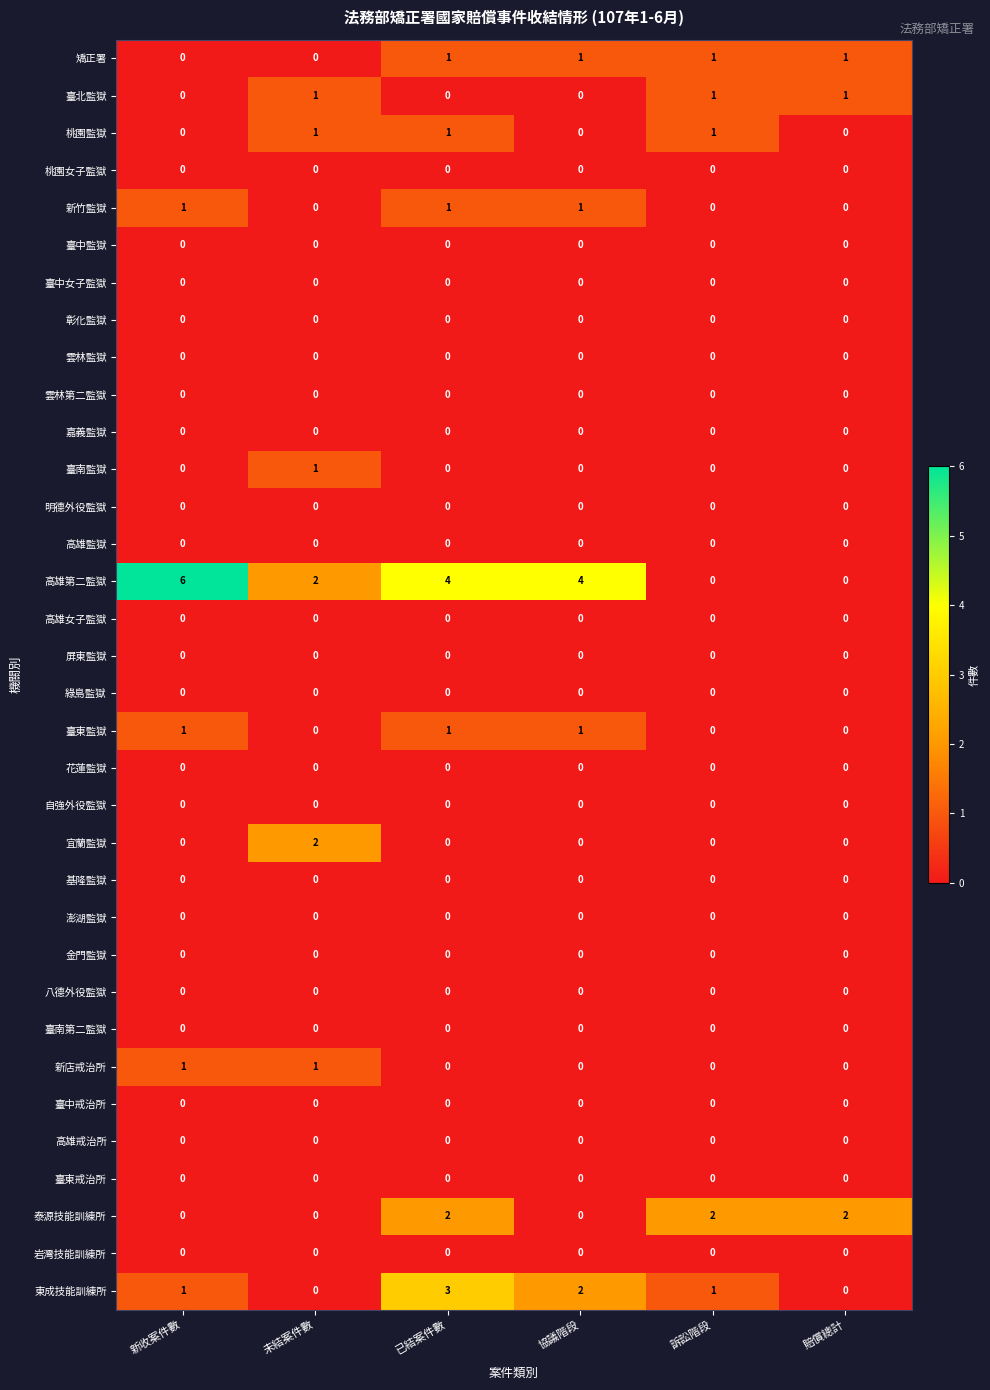

How many series are shown in this chart?

34